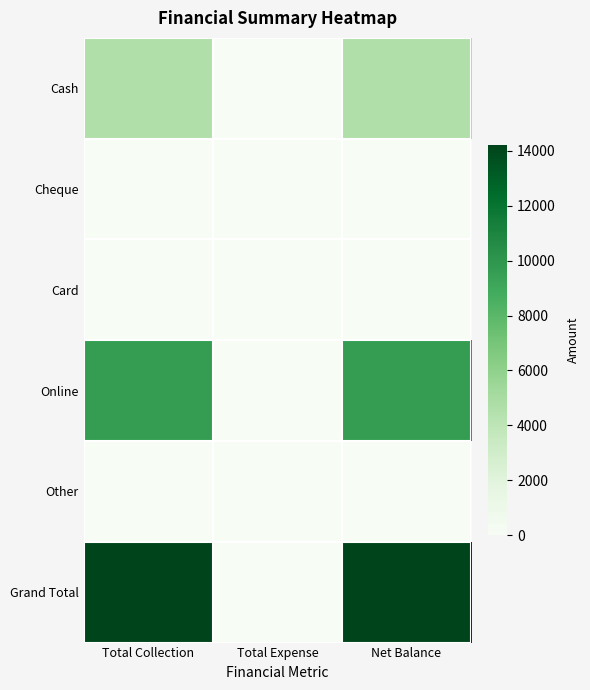

Which category has the highest value across all series?

Total Collection